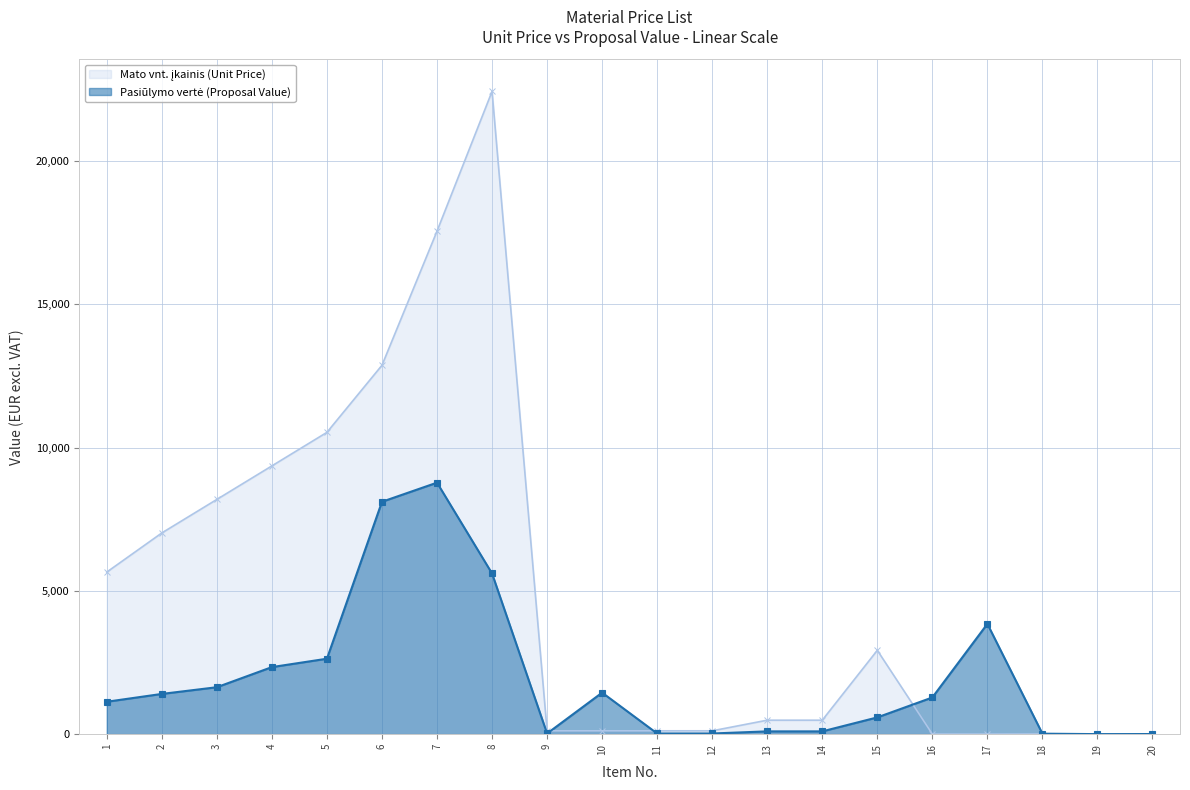

What is the difference between the Pasiūlymo vertė (Proposal Value) values at 14 and 10?

1351.0